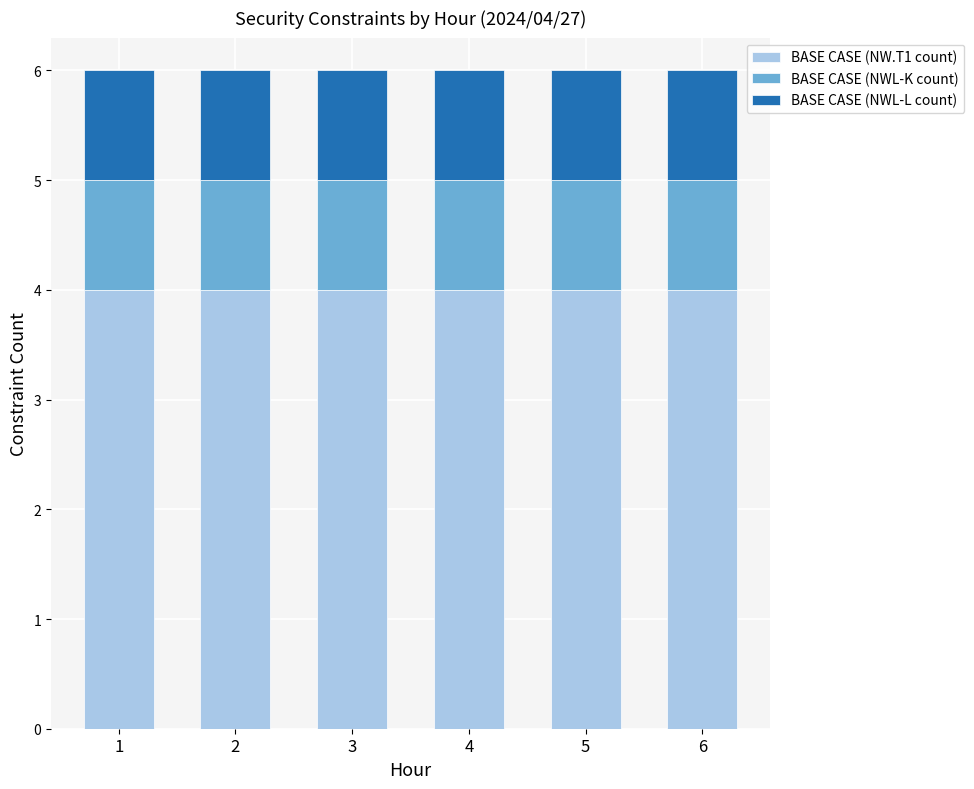

What are all the series names shown in the legend?

BASE CASE (NW.T1 count), BASE CASE (NWL-K count), BASE CASE (NWL-L count)